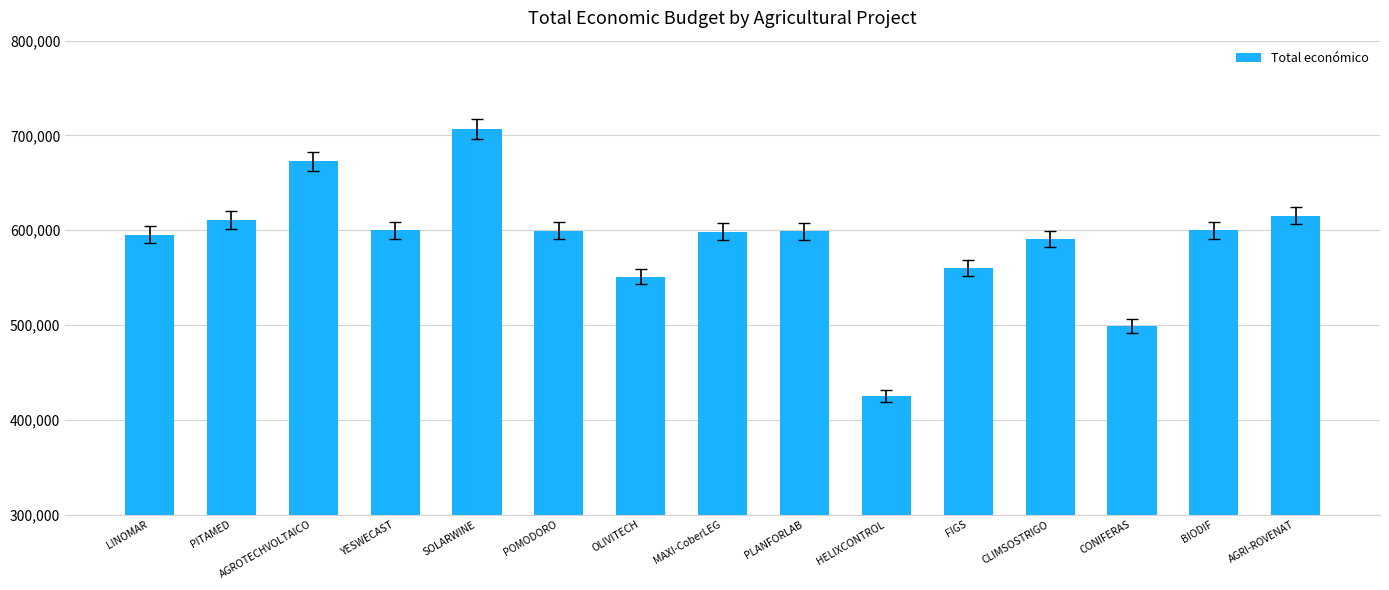

What is the sum of the values at CONIFERAS and SOLARWINE?

1205756